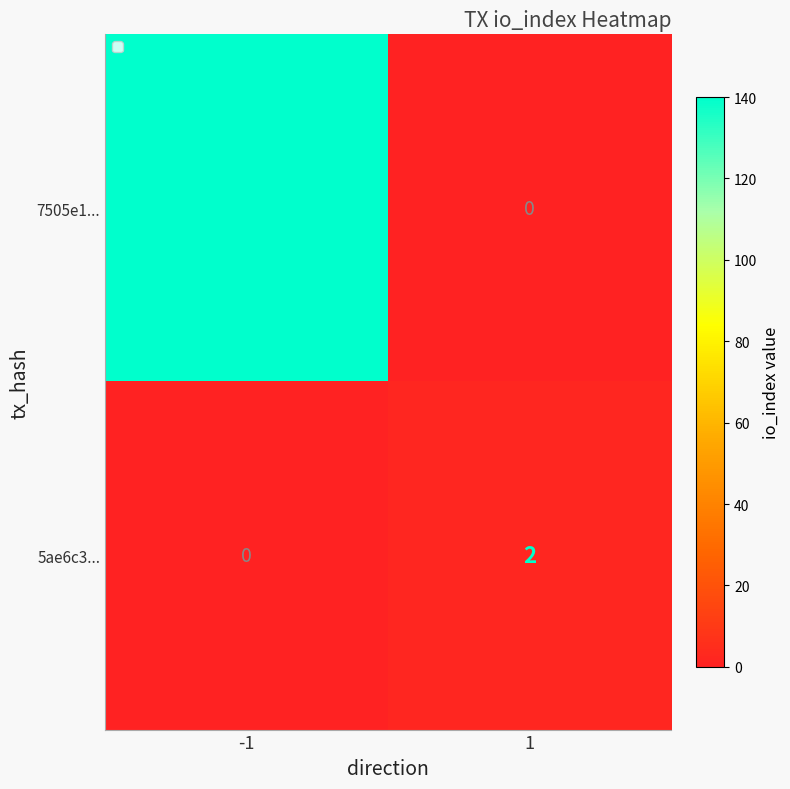

Count the number of data series in this chart.

2